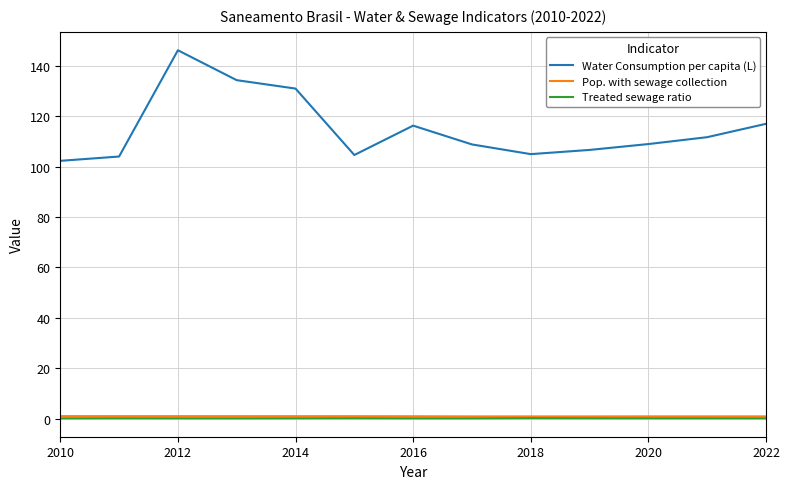

True or false: Pop. with sewage collection and Water Consumption per capita (L) cross at least once.

False